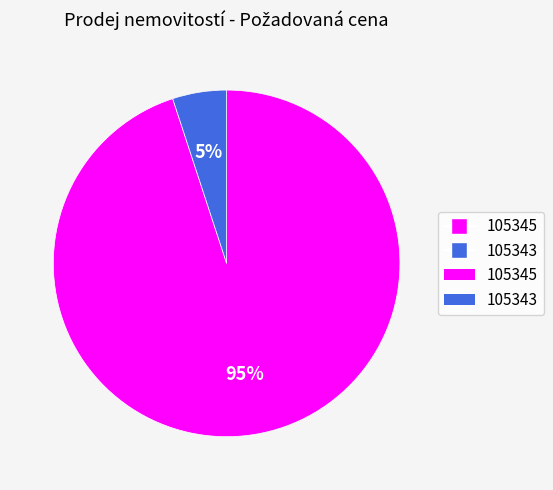

Is there a majority slice in this chart?

Yes